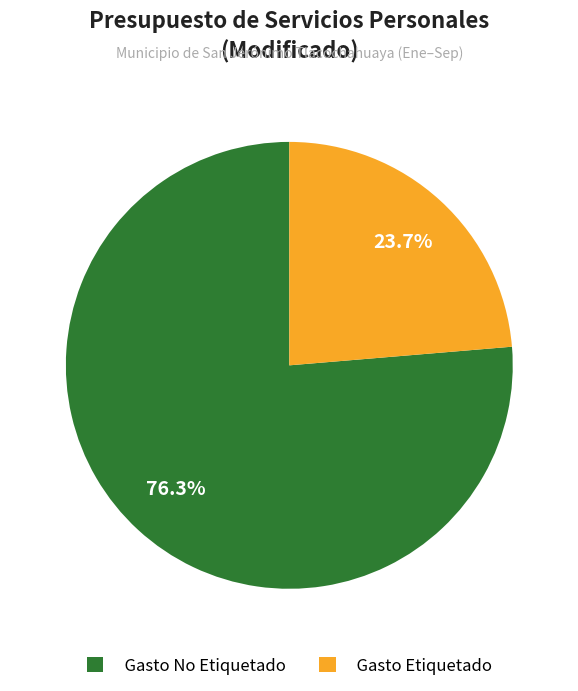

To the nearest percent, what is the difference between the largest and smallest slice percentages?

53%